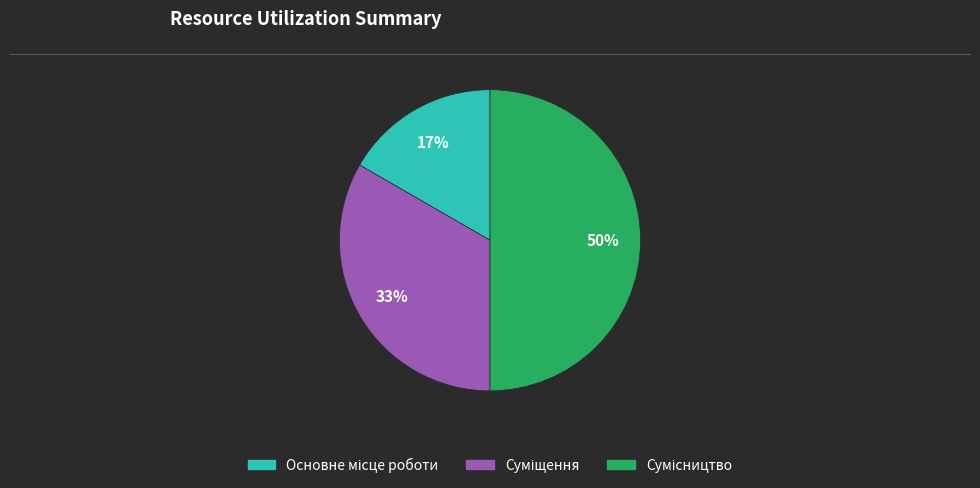

Count the number of slices in the pie.

3